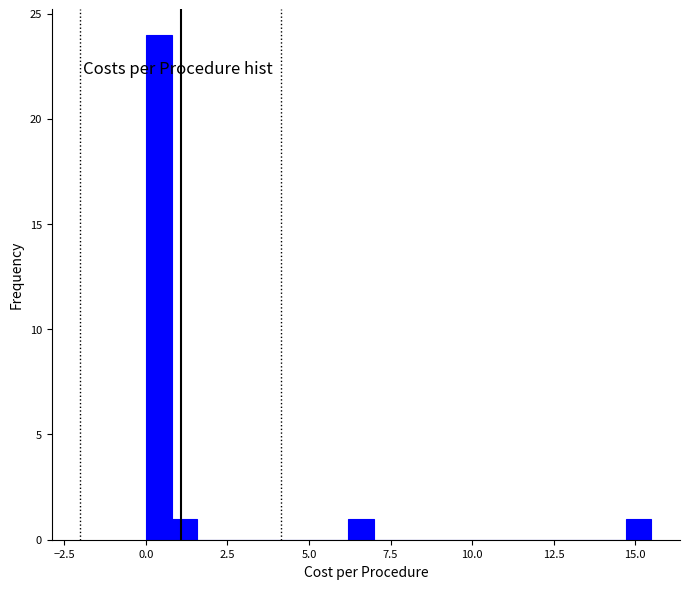

Read against the x-axis, roughly where is the centre of the tallest bar?

0.5